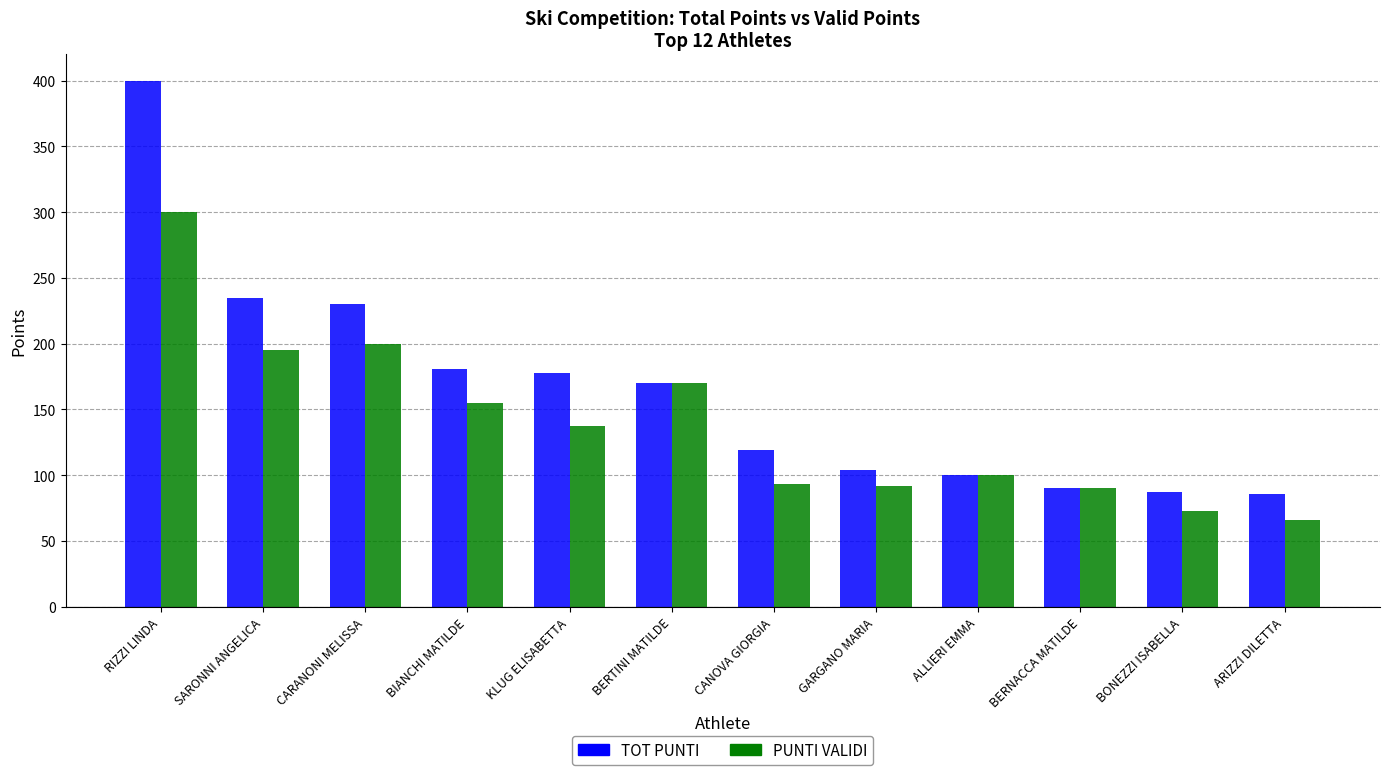

Which series has the largest total across all categories?

TOT PUNTI